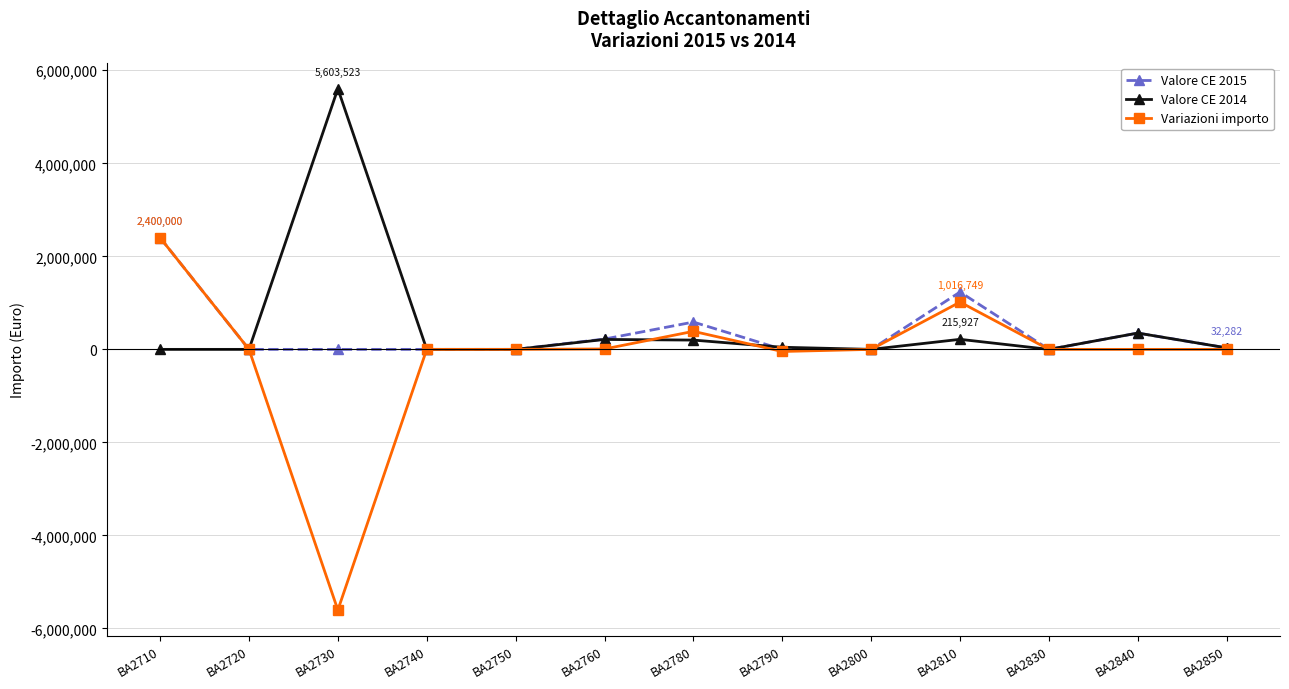

What is the highest value of the Variazioni importo series?

2400000